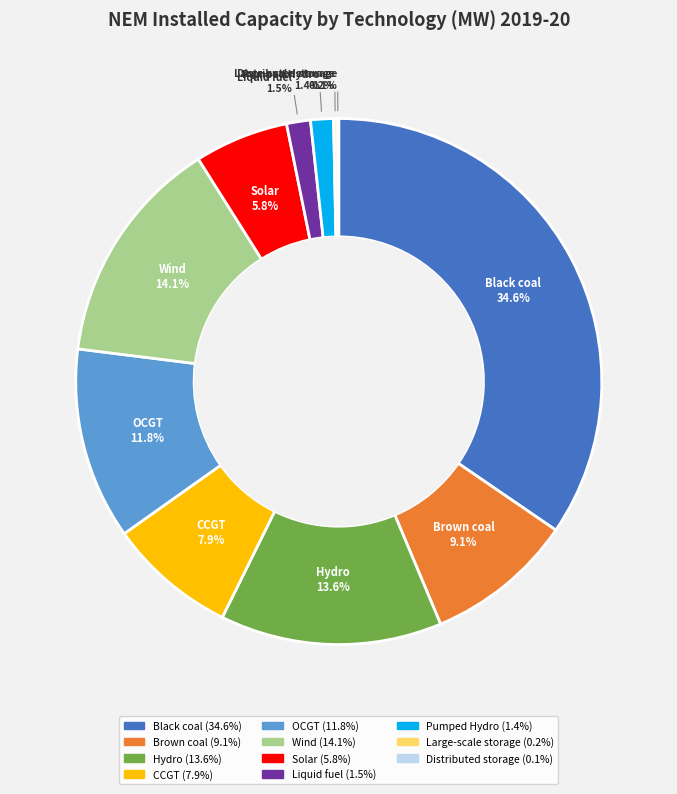

Which has a higher value, Black coal or Pumped Hydro?

Black coal